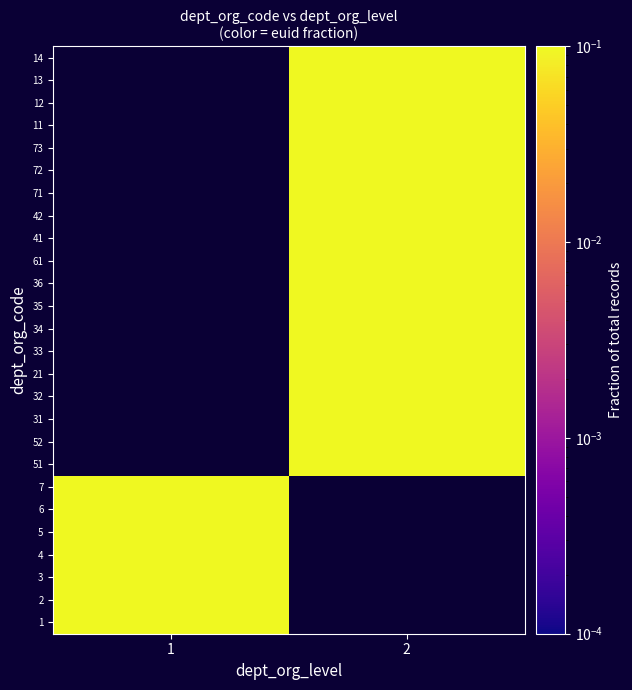

The 6 series shows 0.9 at 1. True or false?

False